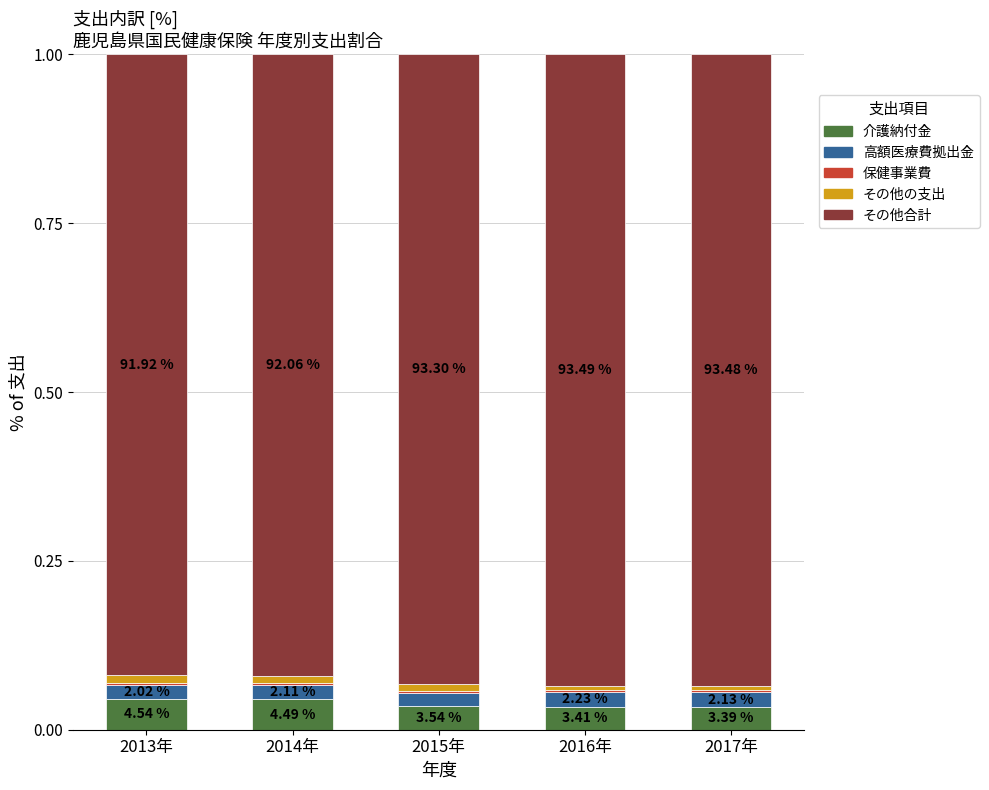

Are the bars grouped side by side (vs. stacked)?

No